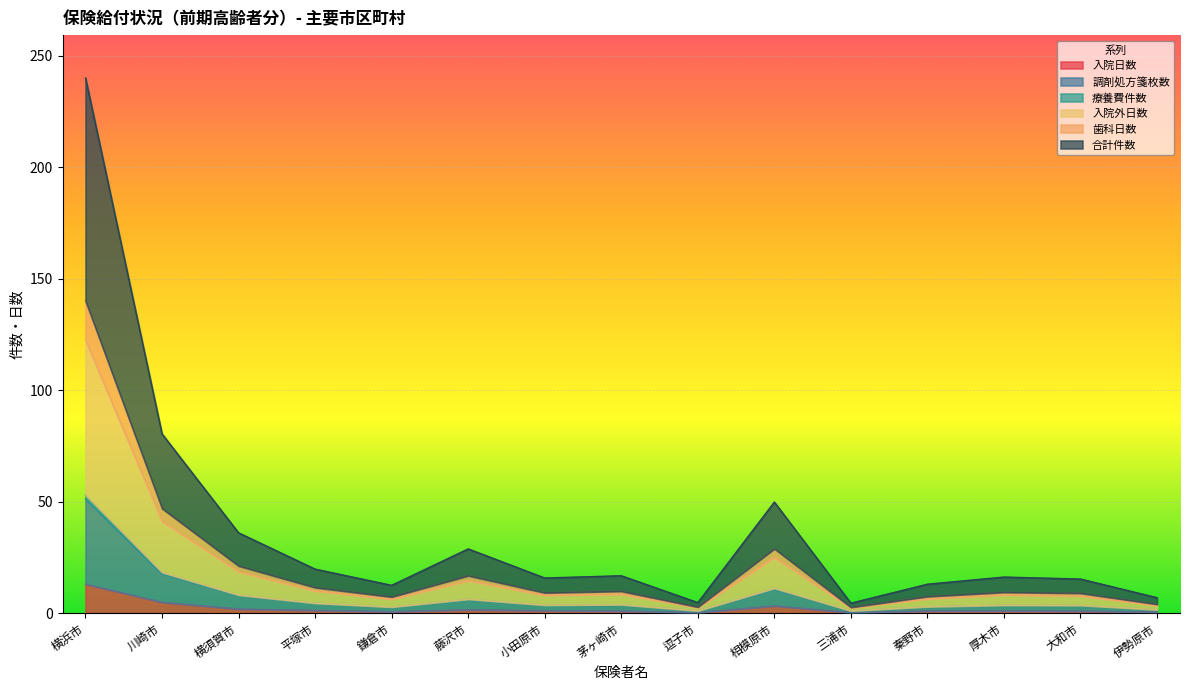

How many interior local peaks does the 合計件数 series have?

4